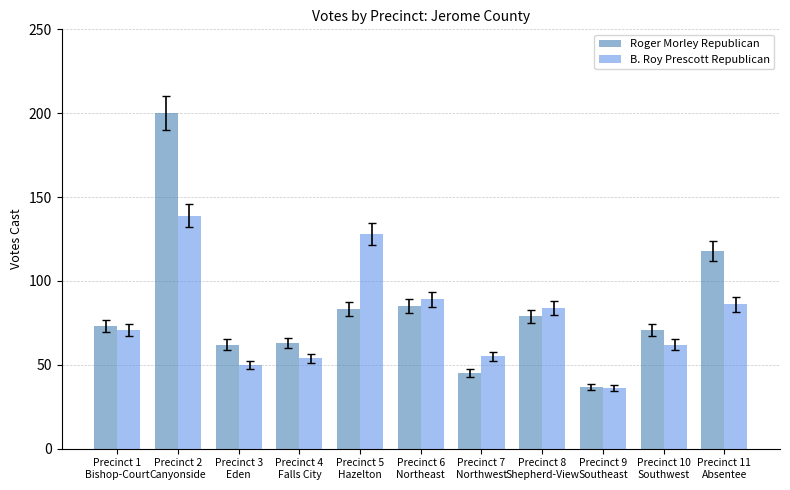

Is it true that Roger Morley Republican equals 30 at Precinct 11
Absentee?

False